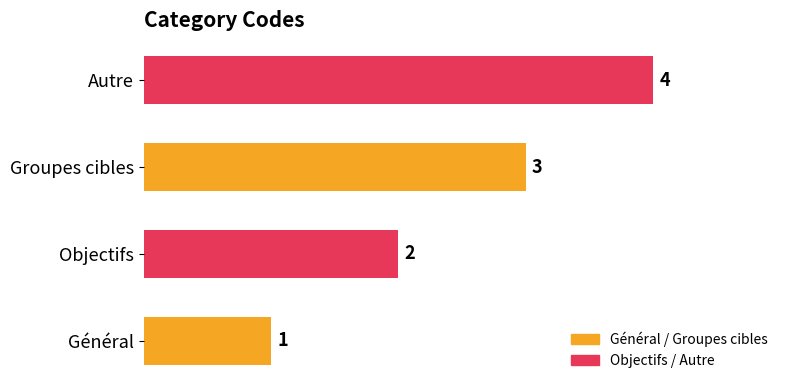

Where is the data nearest to the value 2?

Objectifs